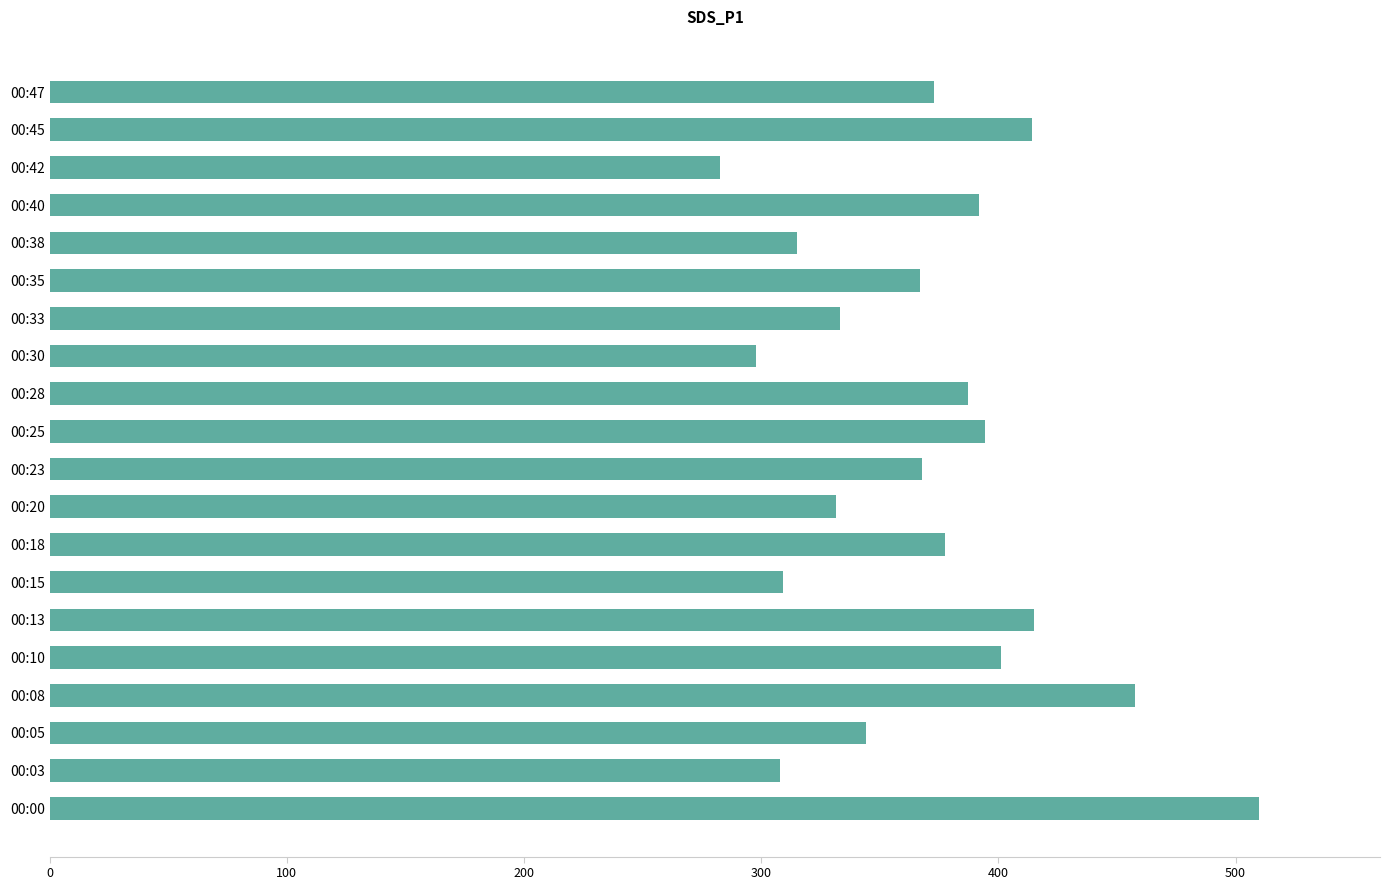

How many values are below 372?

10